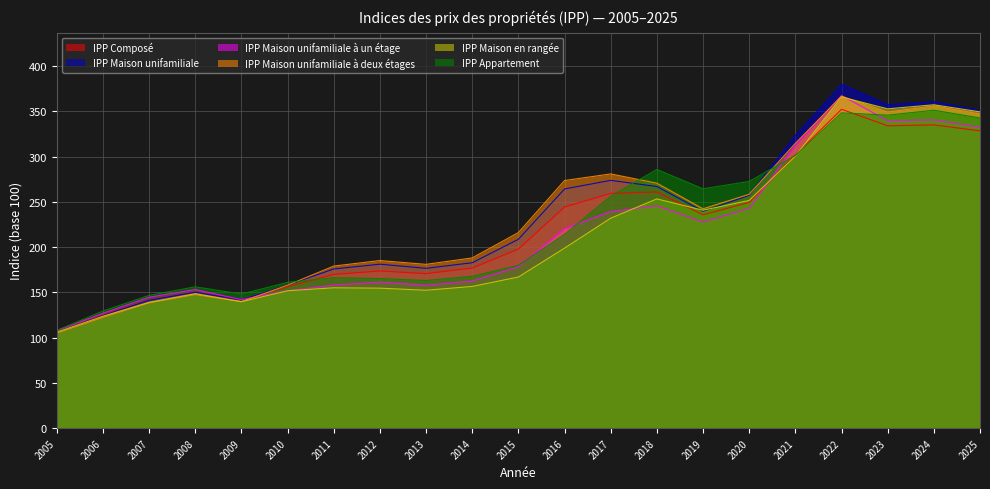

What are all the series names shown in the legend?

IPP Composé, IPP Maison unifamiliale, IPP Maison unifamiliale à un étage, IPP Maison unifamiliale à deux étages, IPP Maison en rangée, IPP Appartement